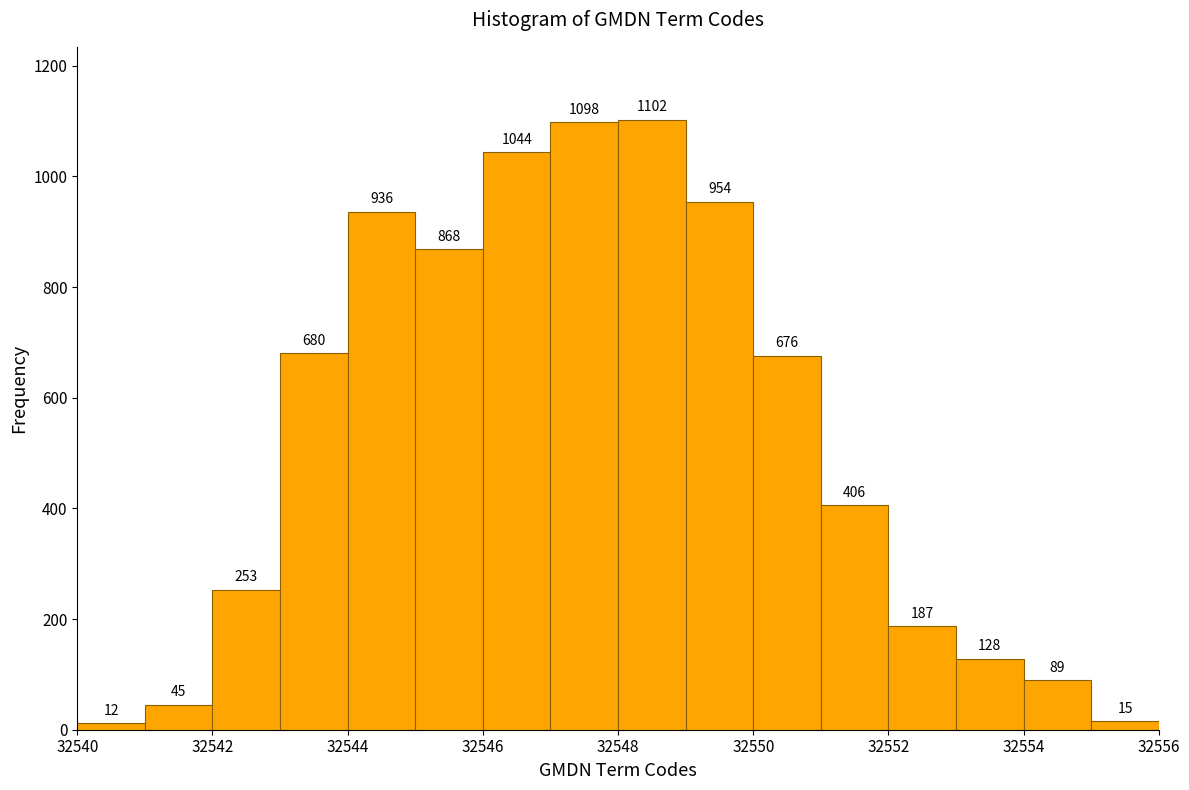

What is the height of the bar covering 32546 to 32547 on the x-axis?

1044